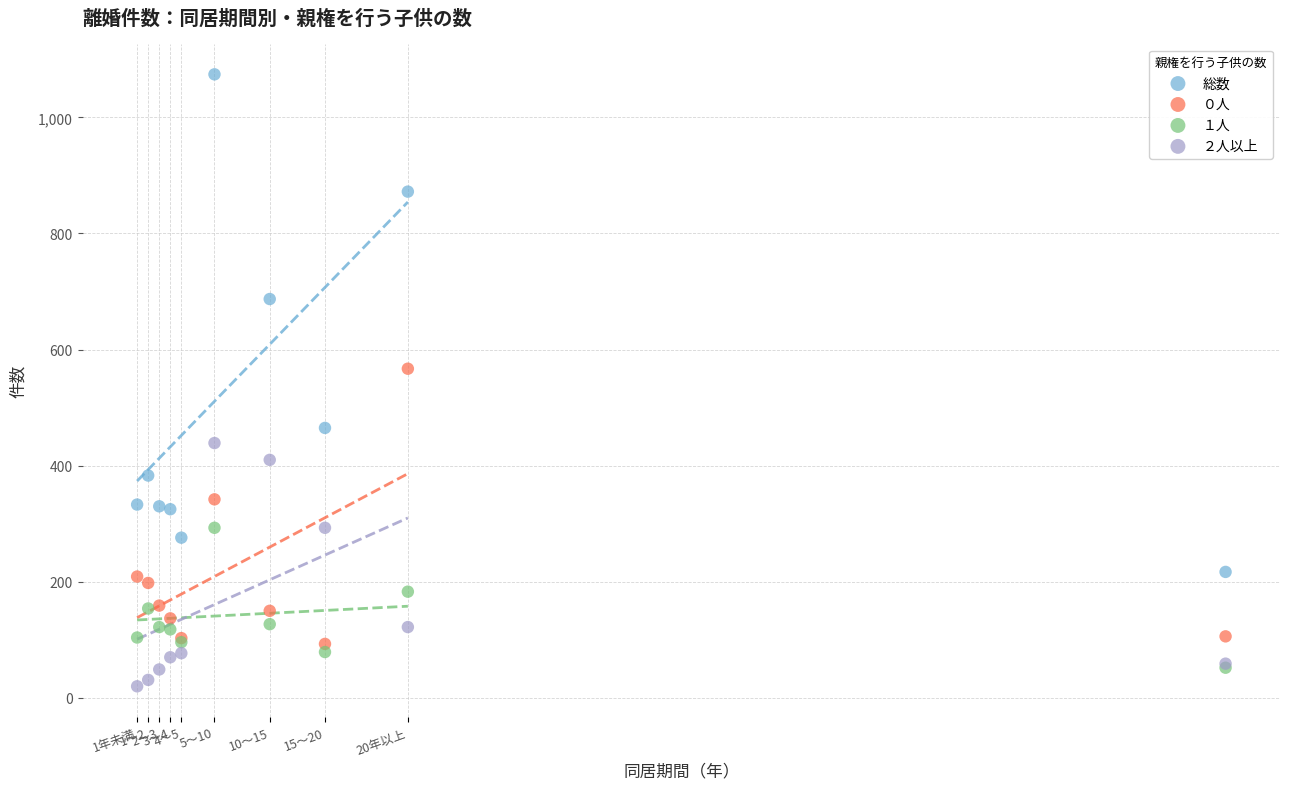

What are all the series names shown in the legend?

総数, ０人, １人, ２人以上